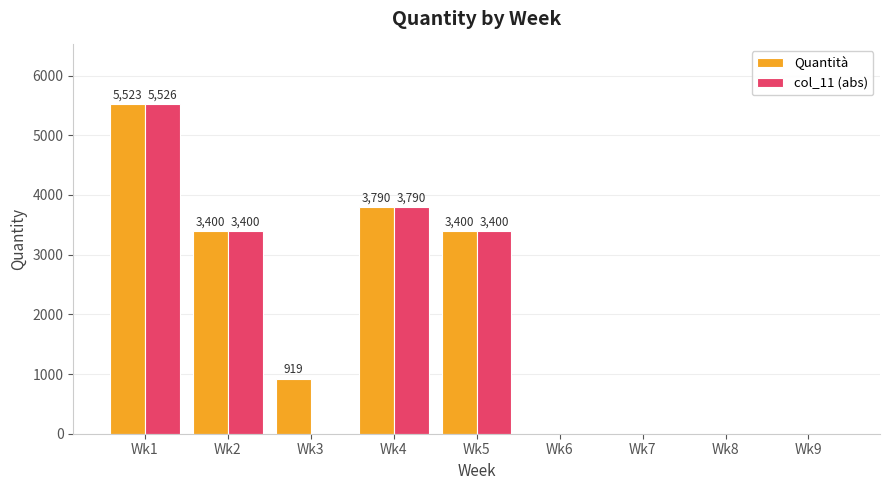

The value of Quantità at Wk2 is 3400.0. True or false?

True